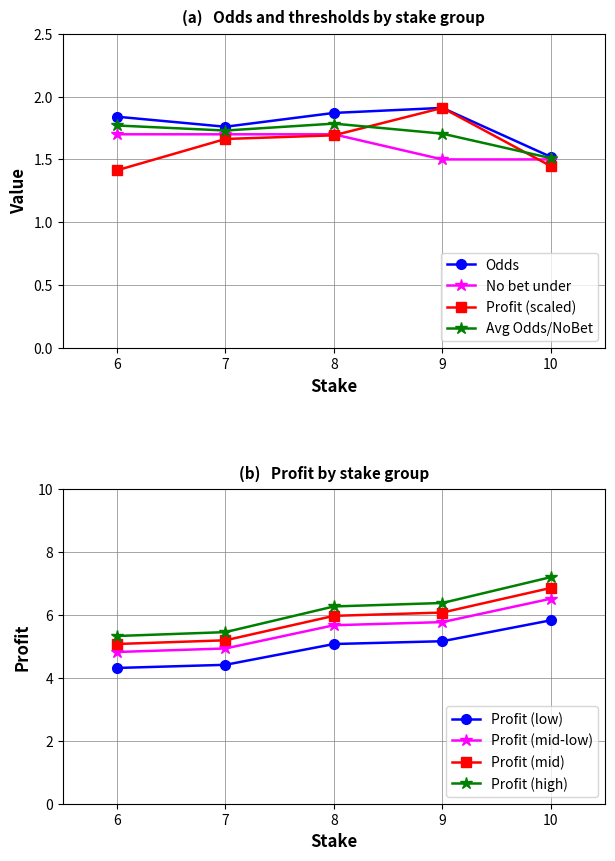

Is this an area chart (filled region under the line)?

No